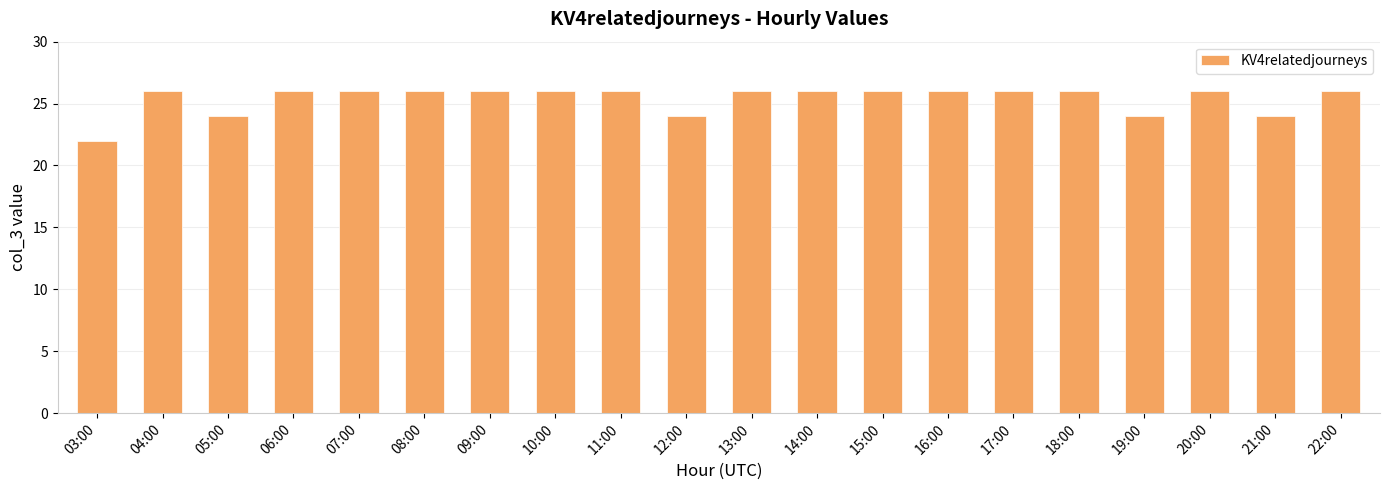

What is the sum of all values?

508